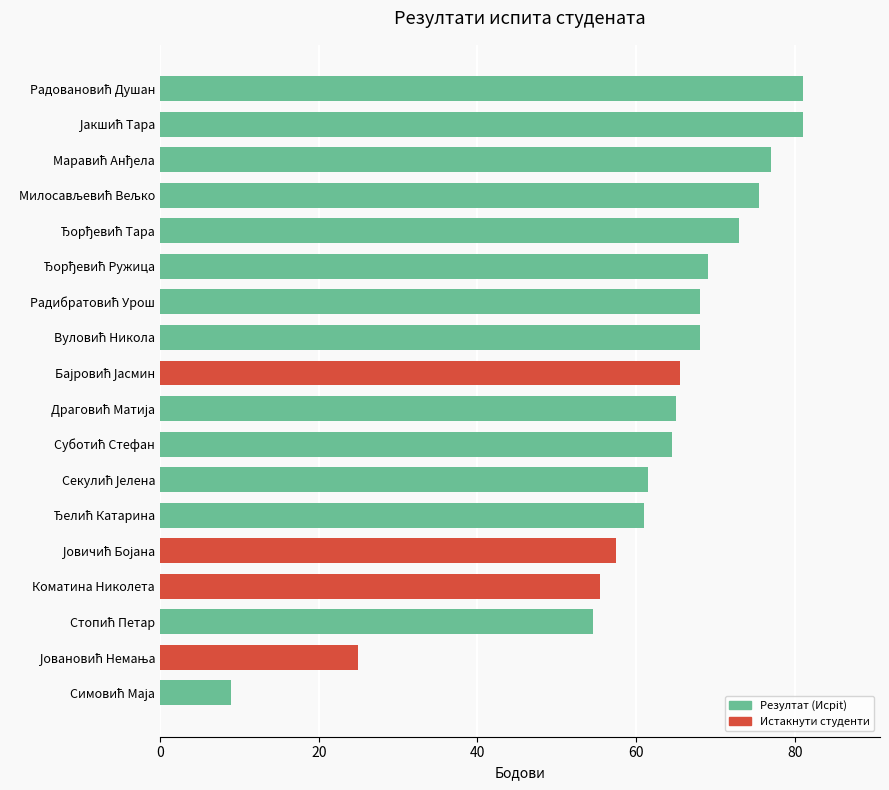

Reading top to bottom, transcribe all the data shown in this chart.

81.0	81.0	77.0	75.5	73.0	69.0	68.0	68.0	65.5	65.0	64.5	61.5	61.0	57.5	55.5	54.5	25.0	9.0